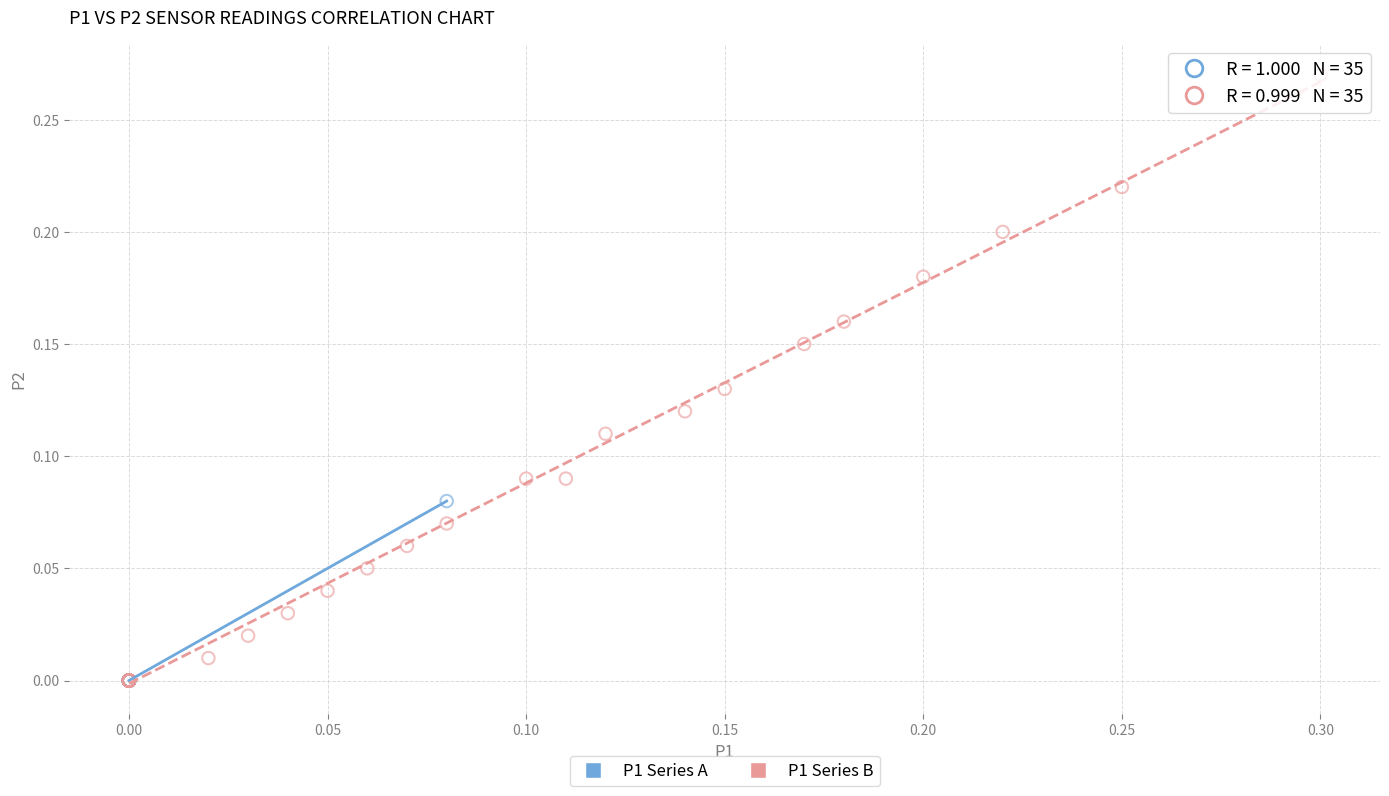

What are all the series names shown in the legend?

P1 Series A, P1 Series B